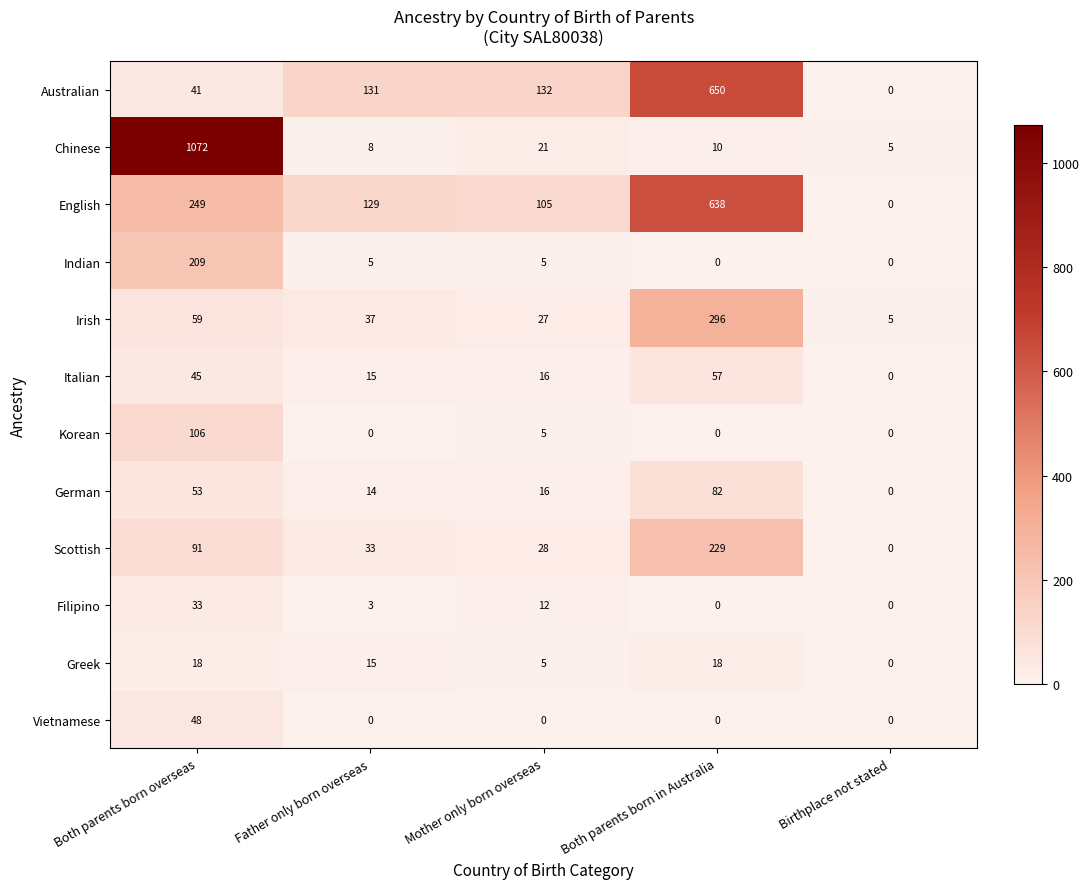

How many data points in German are less than 16?

2